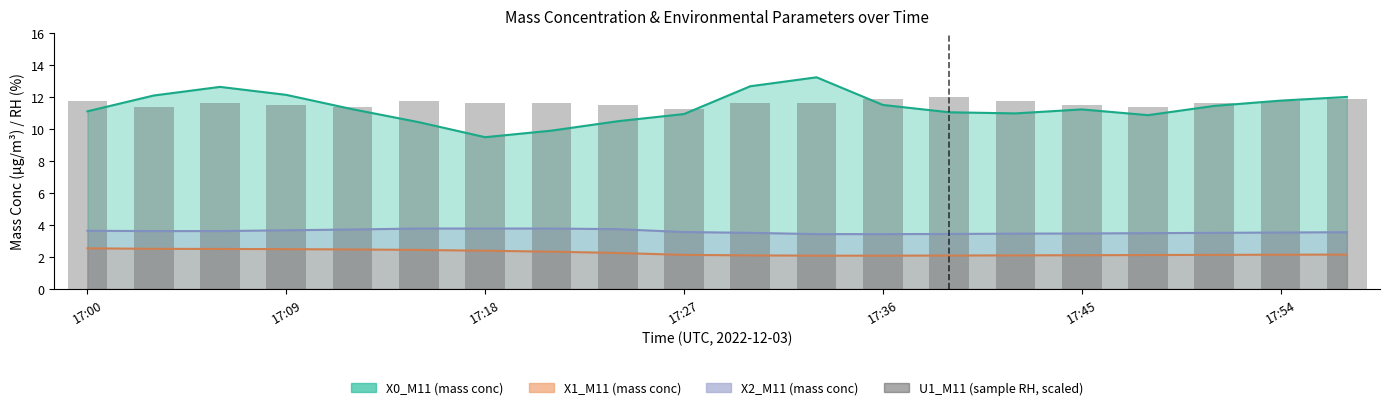

How many values are between 11 and 12?

20